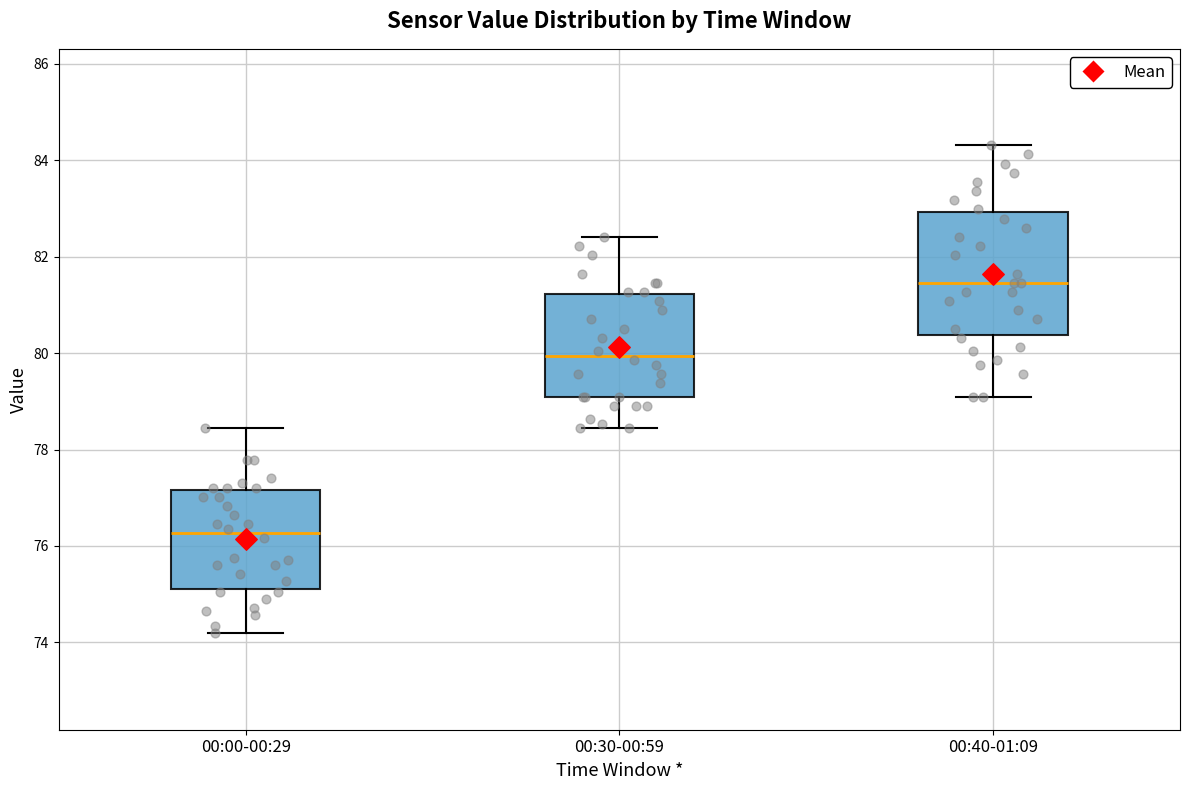

Reading left to right, read every box against the y-axis: the position of its median line, the range the box covers, and the ends of its whiskers. The values are not printed on the chart, so give them approximately, as read against the axis.

00:00-00:29: median 76.2, box 75.2 to 77.2, whiskers 74.2 to 78.4
00:30-00:59: median 80.0, box 79.2 to 81.2, whiskers 78.4 to 82.4
00:40-01:09: median 81.4, box 80.4 to 83.0, whiskers 79.2 to 84.4